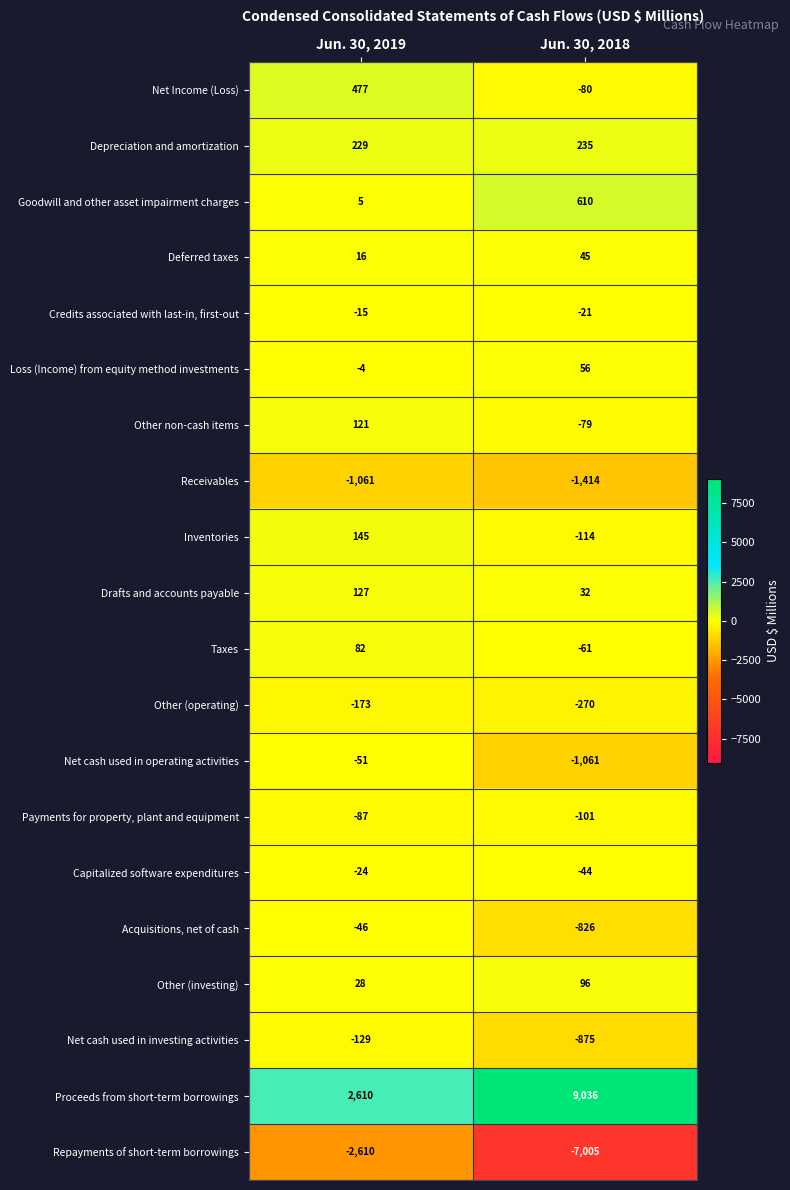

At which category does the chart reach its peak across all series?

Jun. 30, 2018